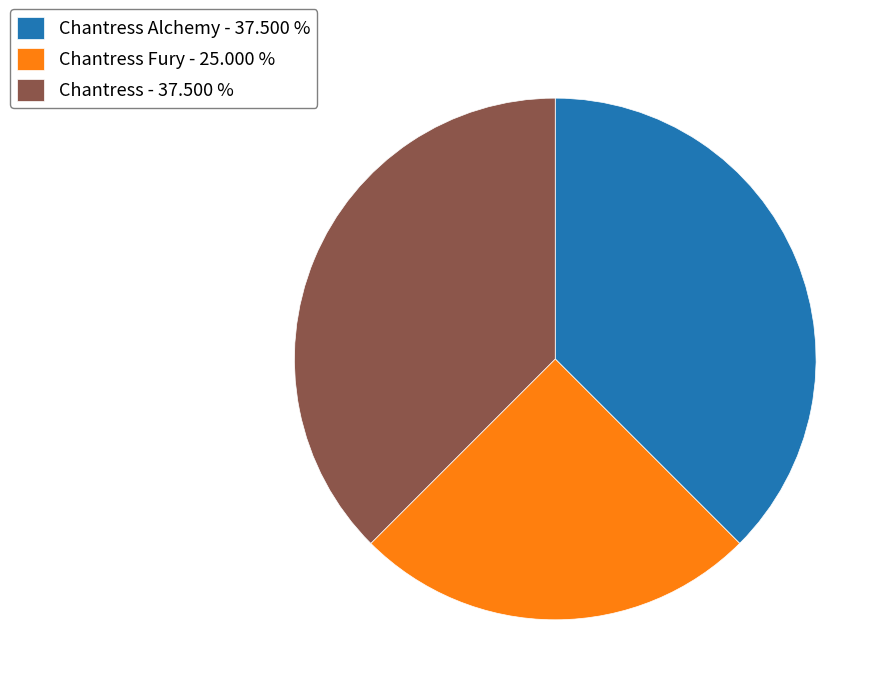

Which slice is the smallest?

Chantress Fury - 25.000 %